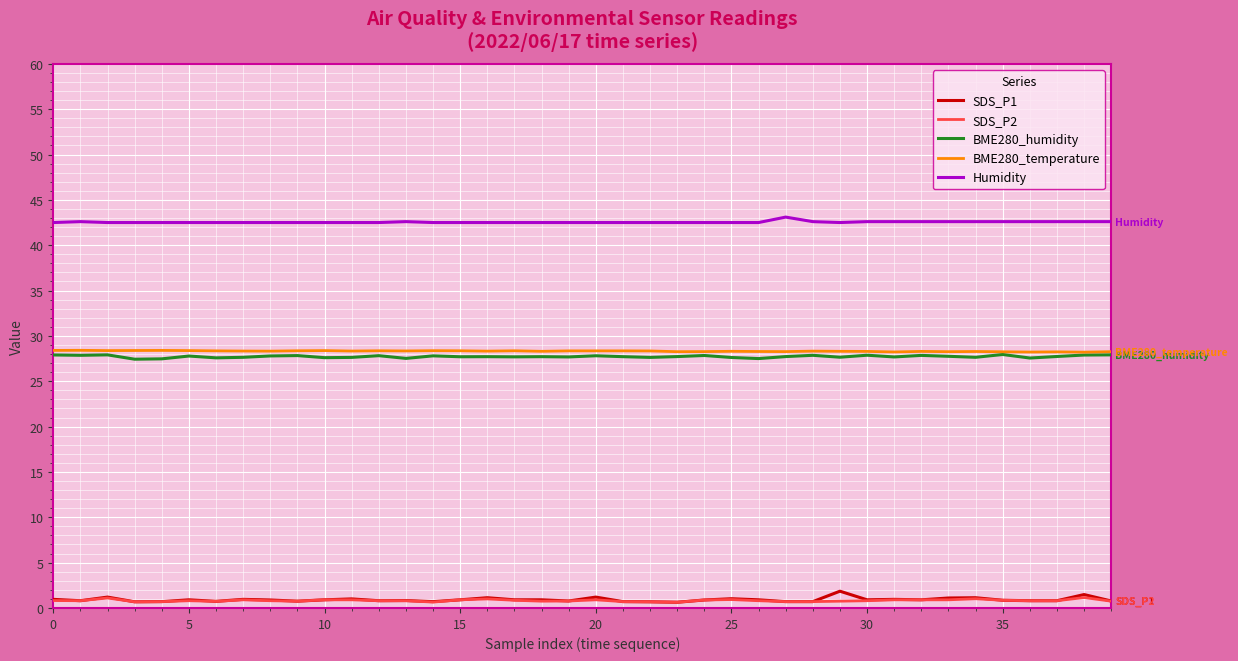

What is the minimum value for BME280_humidity?

27.4